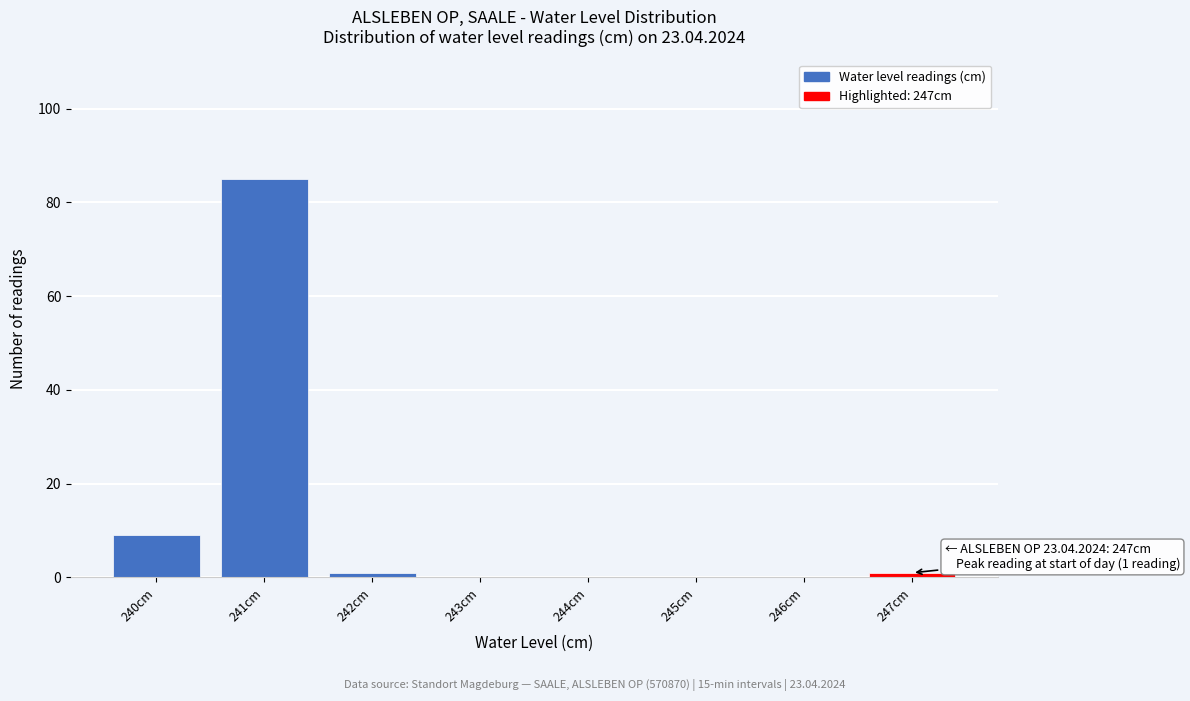

Which range on the x-axis has the tallest bar?

240.5 to 241.5